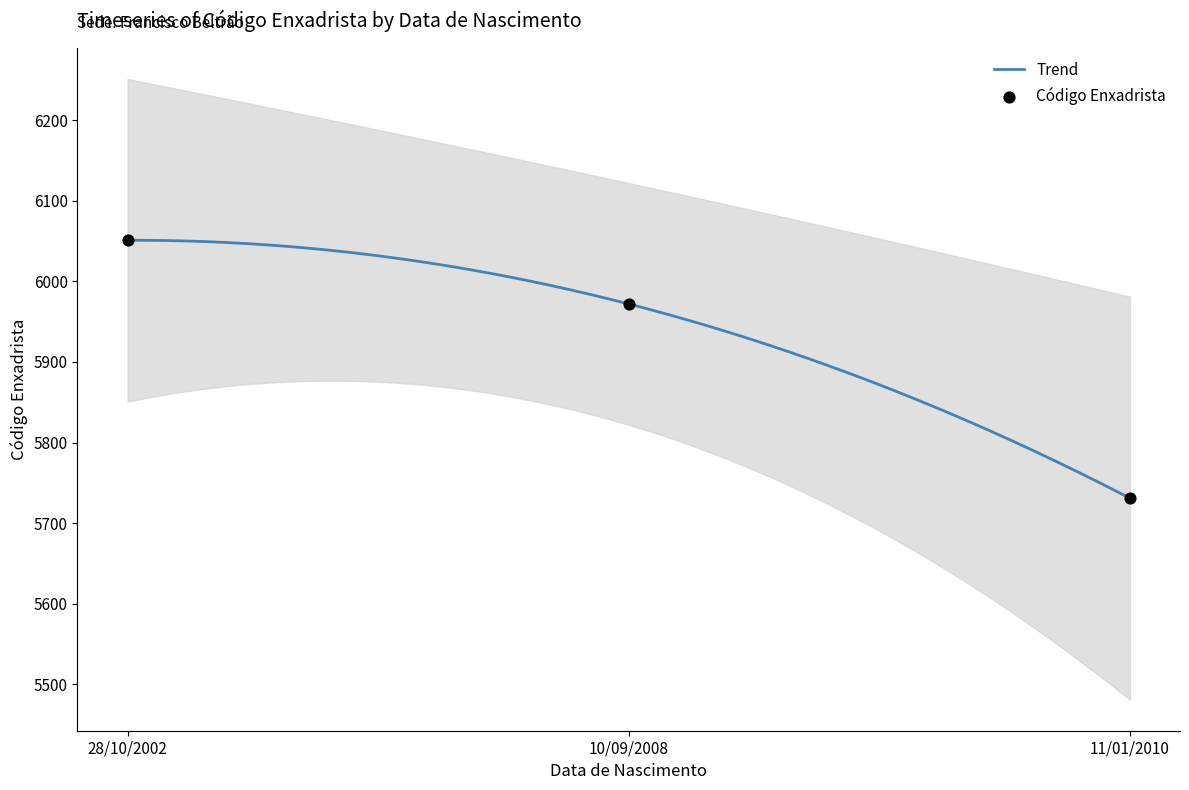

What is the ratio of the value at 10/09/2008 to the value at 28/10/2002?

1.0